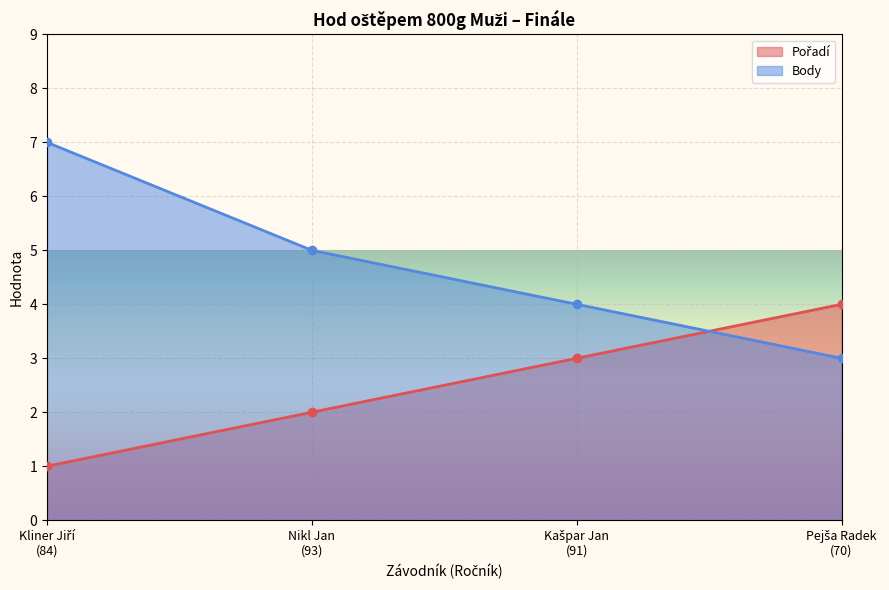

What is the minimum value for Pořadí?

1